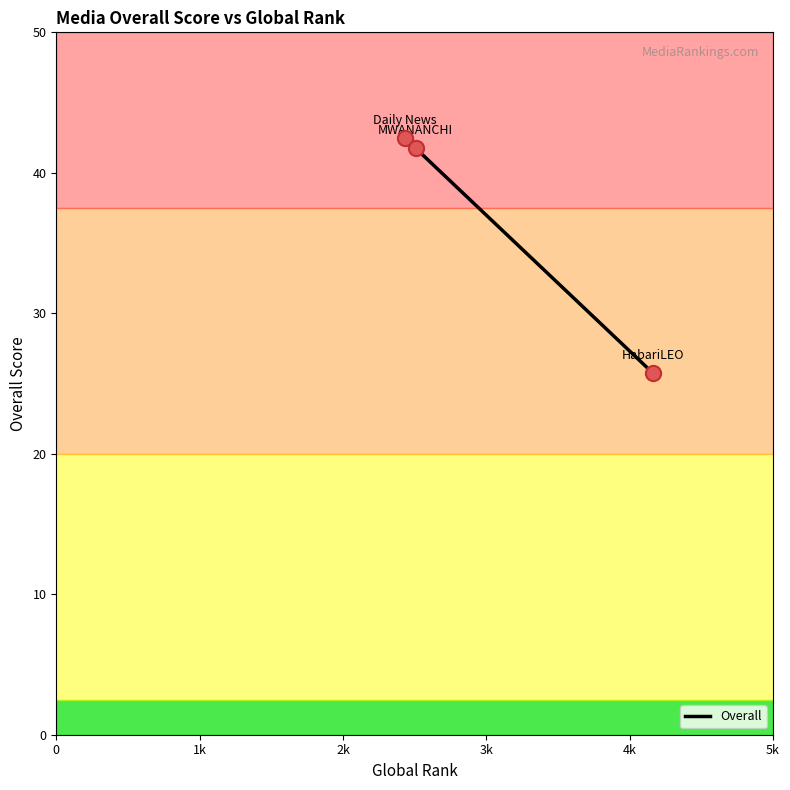

What is the smallest value displayed?

25.8